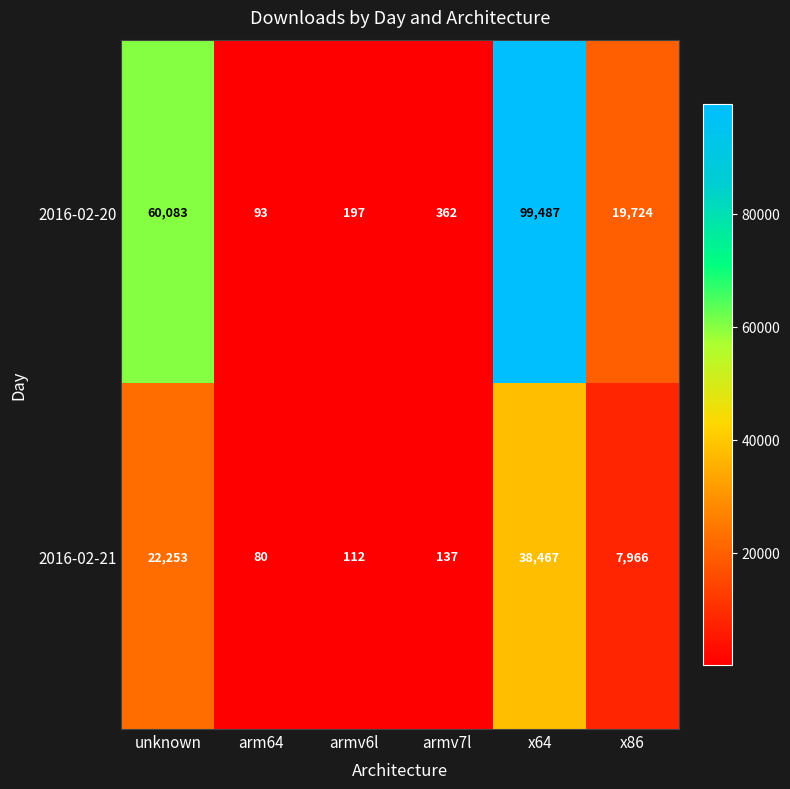

Reading left to right, what are all the values shown in this chart?

2016-02-20: unknown=60083	arm64=93	armv6l=197	armv7l=362	x64=99487	x86=19724
2016-02-21: unknown=22253	arm64=80	armv6l=112	armv7l=137	x64=38467	x86=7966